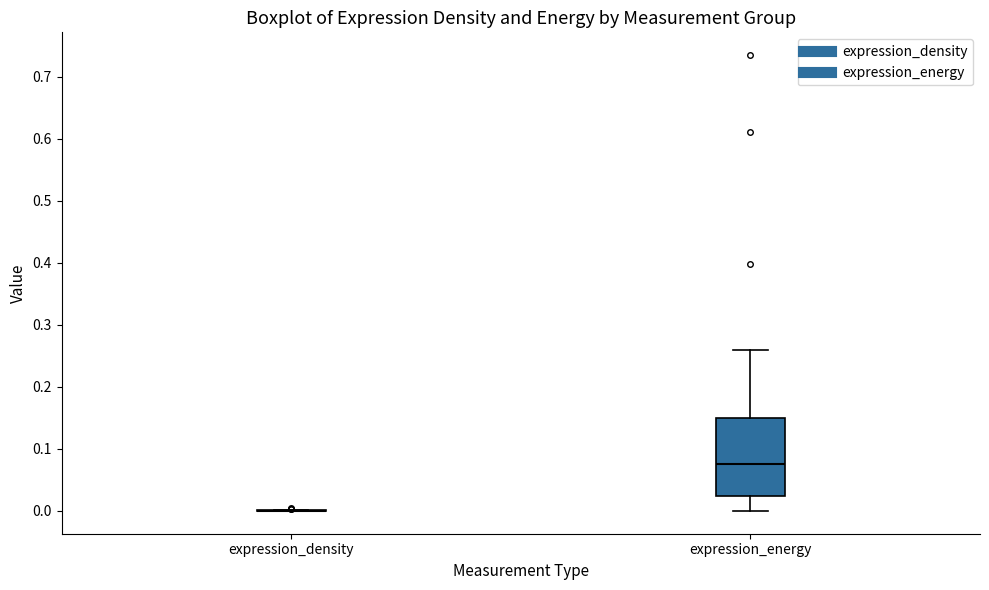

Reading left to right, read every box against the y-axis: the position of its median line, the range the box covers, and the ends of its whiskers. The values are not printed on the chart, so give them approximately, as read against the axis.

expression_density: box collapsed to a line at 0.00, whiskers 0.00 to 0.00
expression_energy: median 0.08, box 0.02 to 0.15, whiskers 0.00 to 0.26